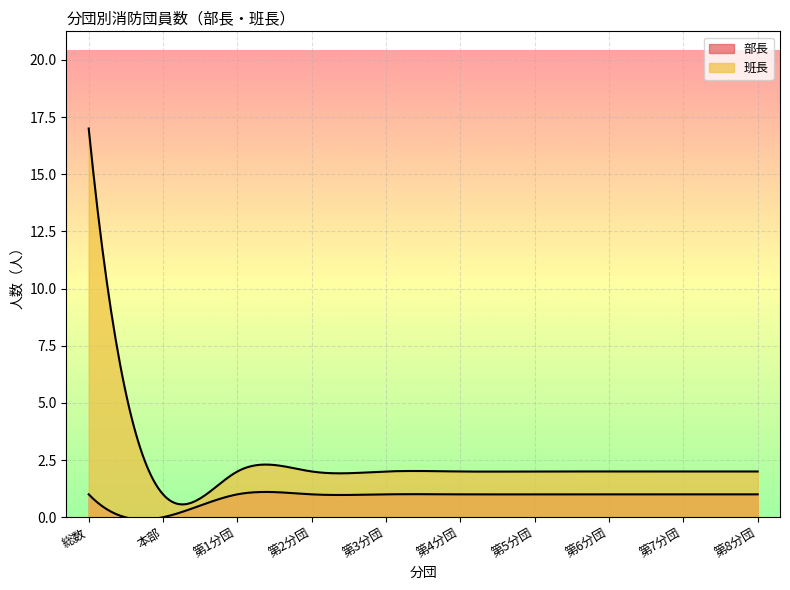

True or false: 部長 and 班長 cross at least once.

False